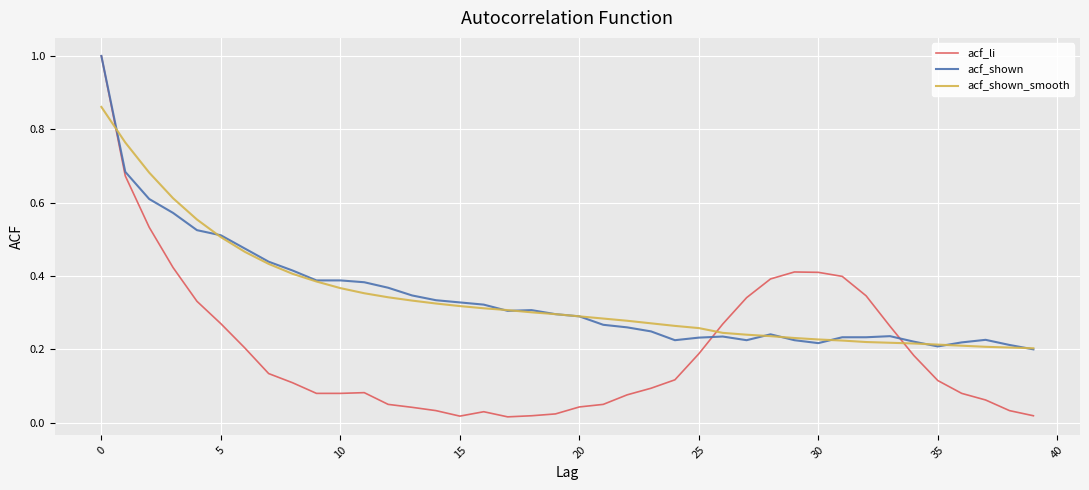

After their last crossing, which series has the higher values: acf_shown_smooth or acf_li?

acf_shown_smooth